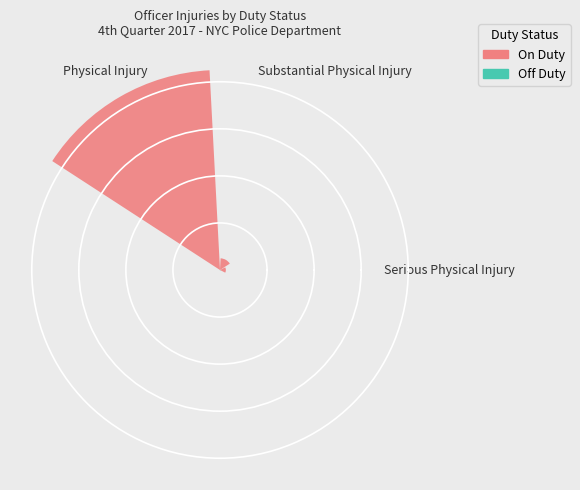

The Substantial Physical Injury slice represents 1% of the pie. True or false?

False